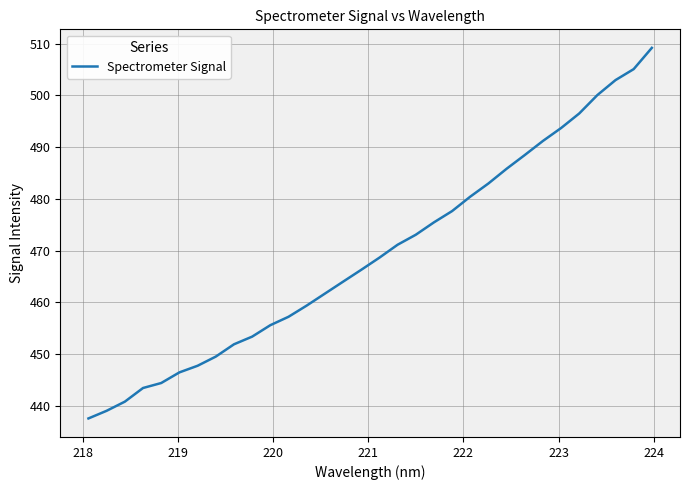

What is the maximum value shown in the chart?

509.2